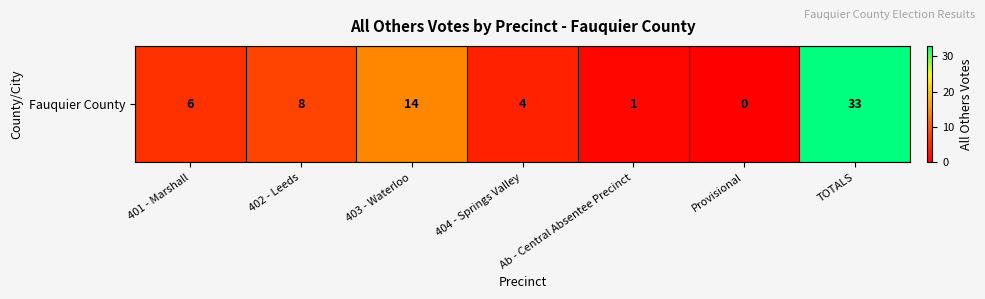

Rank the categories by value from highest to lowest.

TOTALS, 403 - Waterloo, 402 - Leeds, 401 - Marshall, 404 - Springs Valley, Ab - Central Absentee Precinct, Provisional